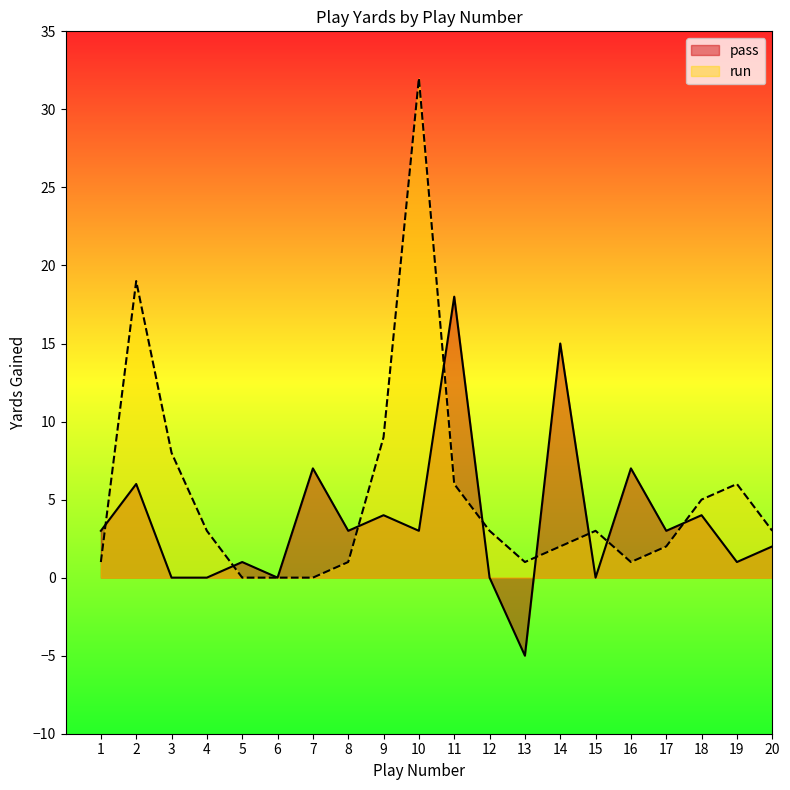

How many values in pass_yards are below zero?

1